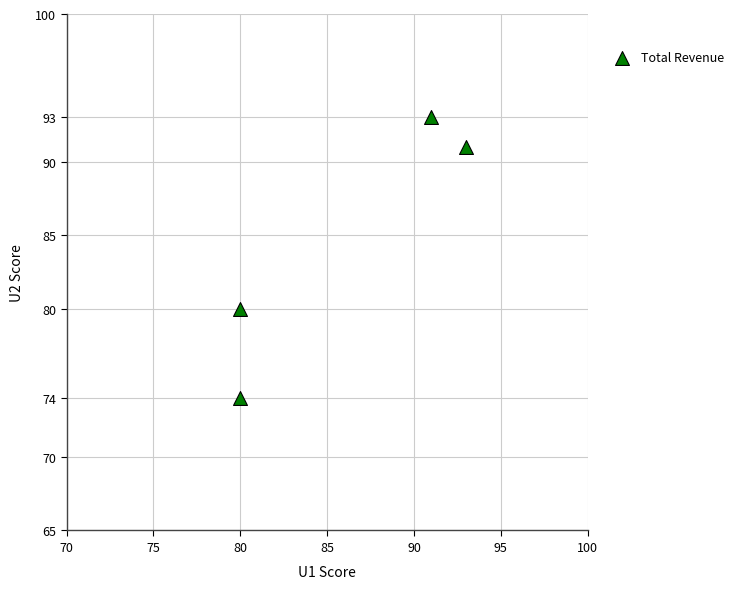

What is the average X value?

86